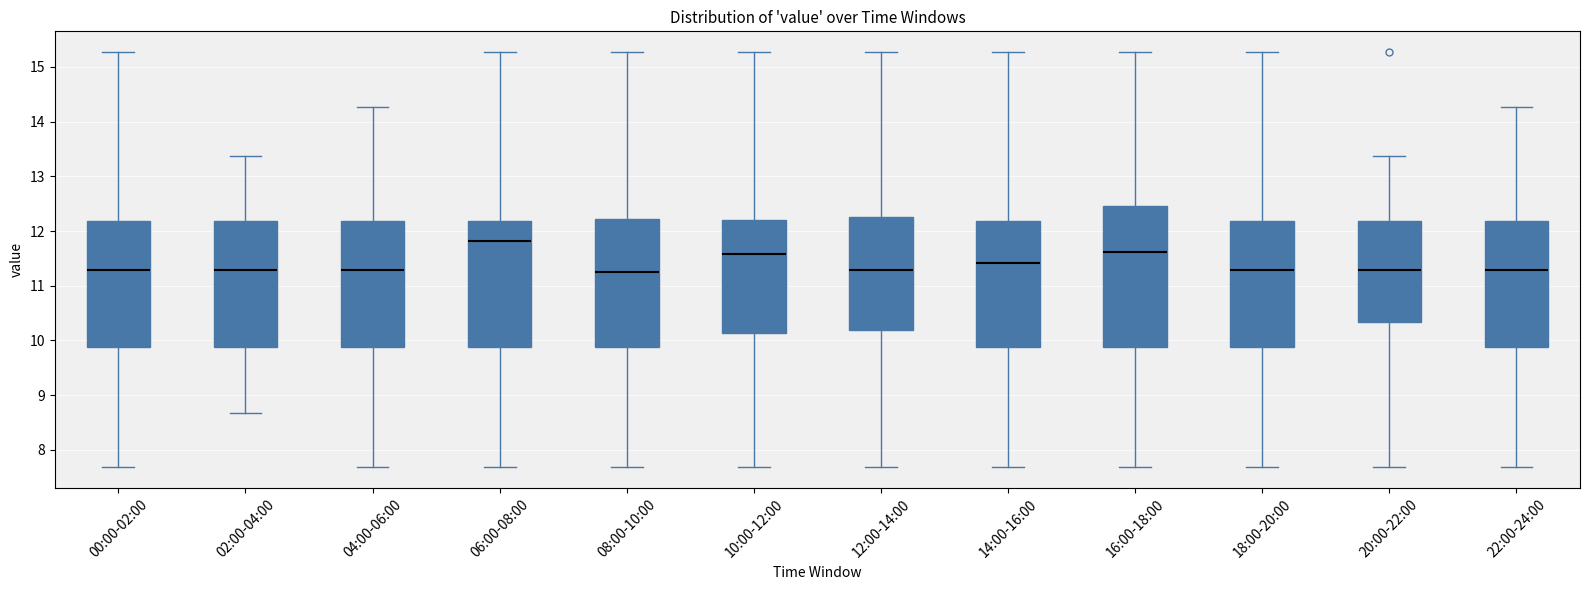

Where is the lower edge of the box for 22:00-24:00 on the y-axis? The values are not printed on the chart, so give them approximately, as read against the axis.

9.9